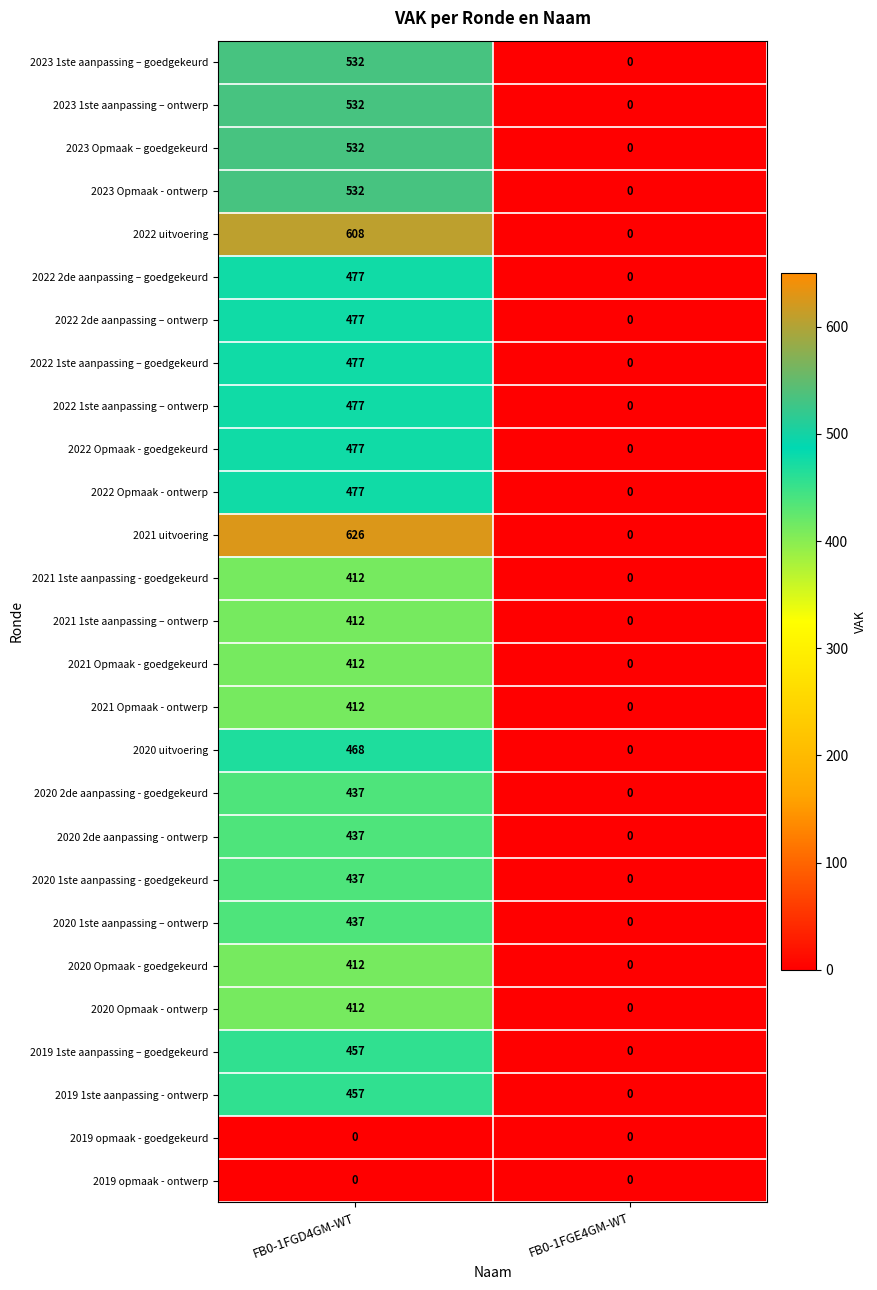

What is the total value across all series at FB0-1FGD4GM-WT?

11826